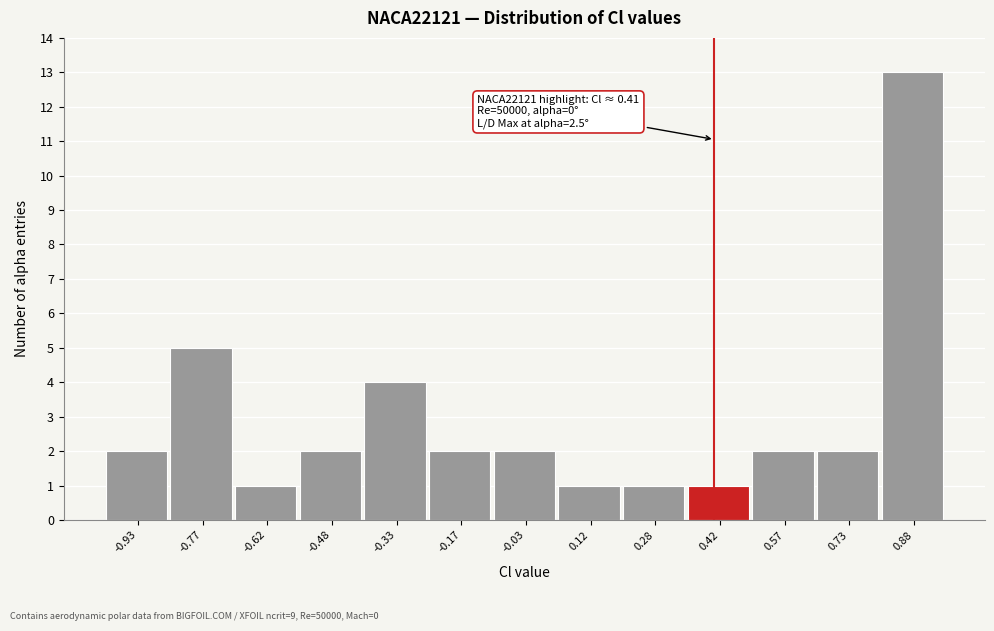

Over which range of the x-axis is the bar tallest?

0.80 to 0.95